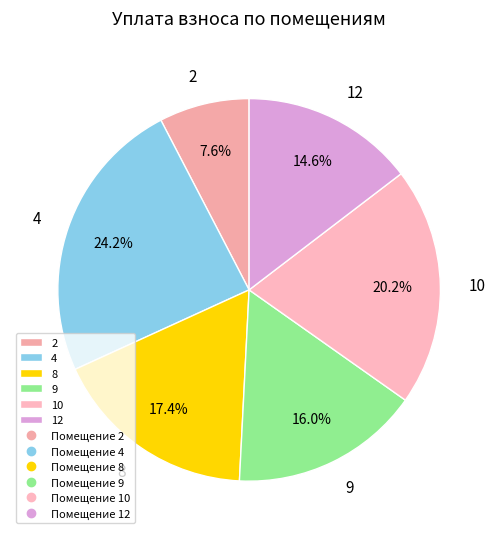

To the nearest percent, what percentage of the pie is 8?

17%